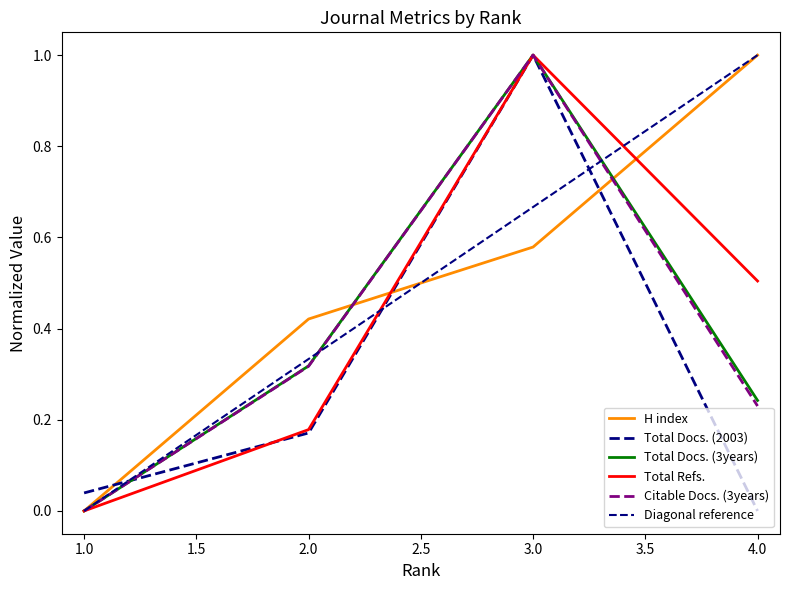

Reading left to right, transcribe all the data shown in this chart.

H index: 1=0.0	2=0.4	3=0.6	4=1.0
Total Docs. (2003): 1=0.0	2=0.2	3=1.0	4=0.0
Total Docs. (3years): 1=0.0	2=0.3	3=1.0	4=0.2
Total Refs.: 1=0.0	2=0.2	3=1.0	4=0.5
Citable Docs. (3years): 1=0.0	2=0.3	3=1.0	4=0.2